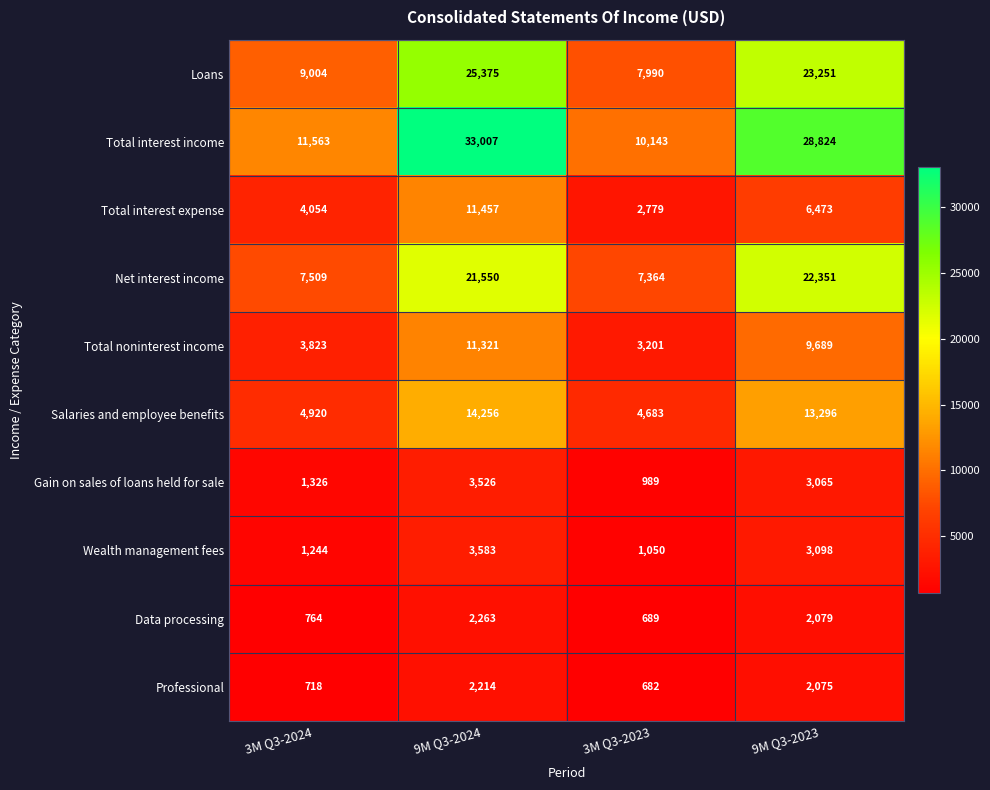

Where does the Total interest expense series first go above 6473?

9M Q3-2024